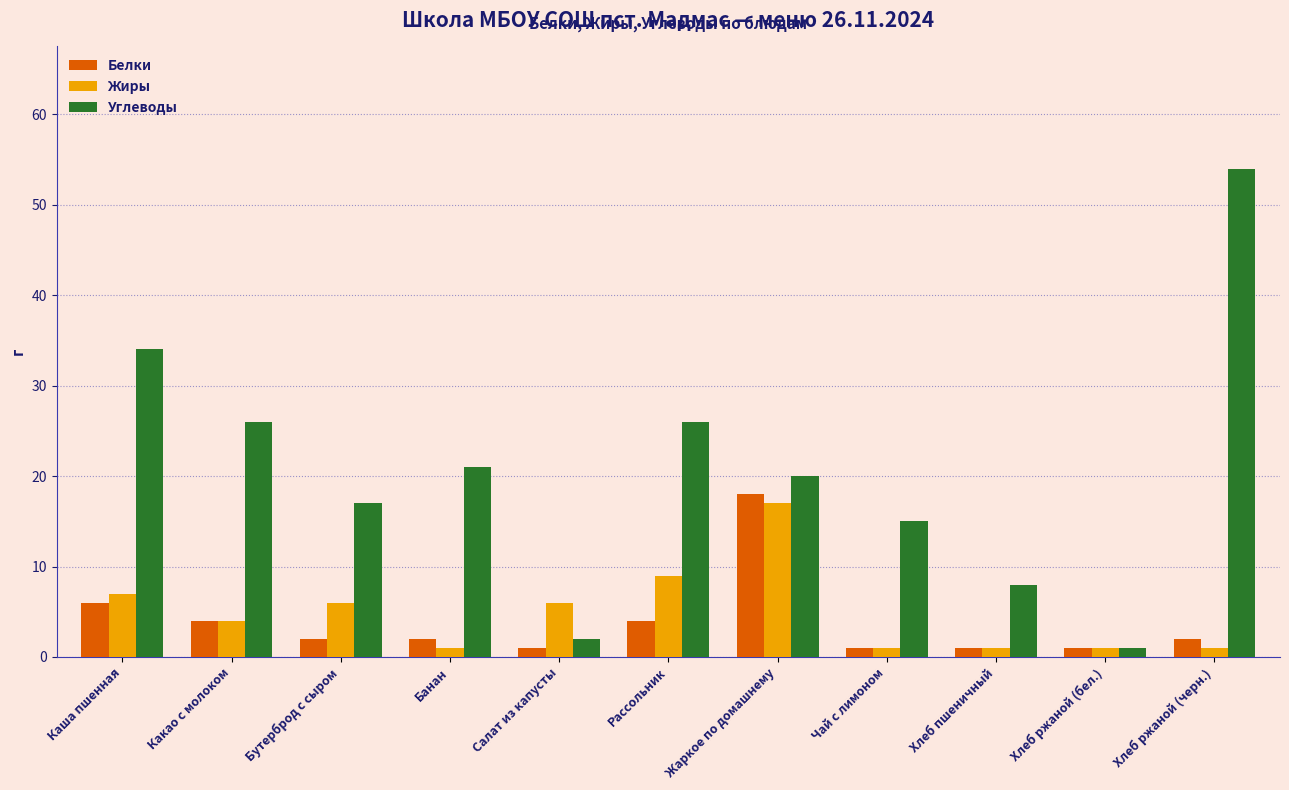

Rank the series by their maximum value, from highest to lowest.

Углеводы, Белки, Жиры